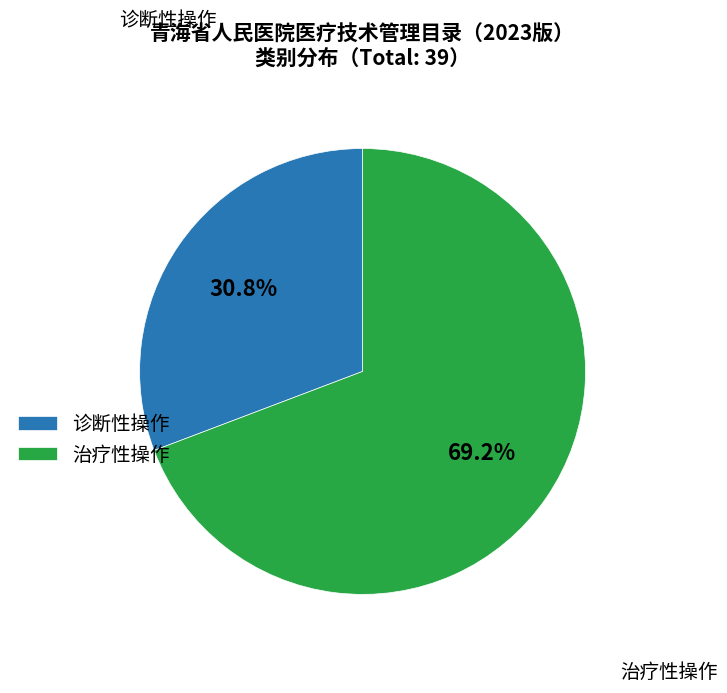

Between 治疗性操作 and 诊断性操作, which is larger?

治疗性操作